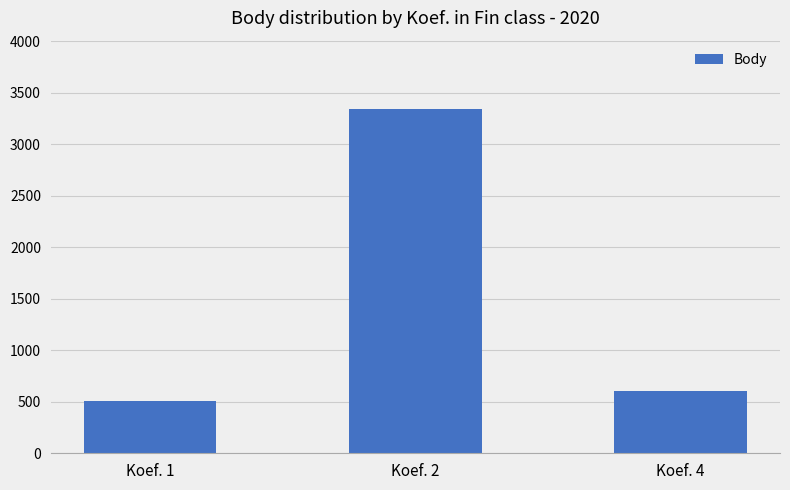

List the labels in order of value, largest first.

Koef. 2, Koef. 4, Koef. 1